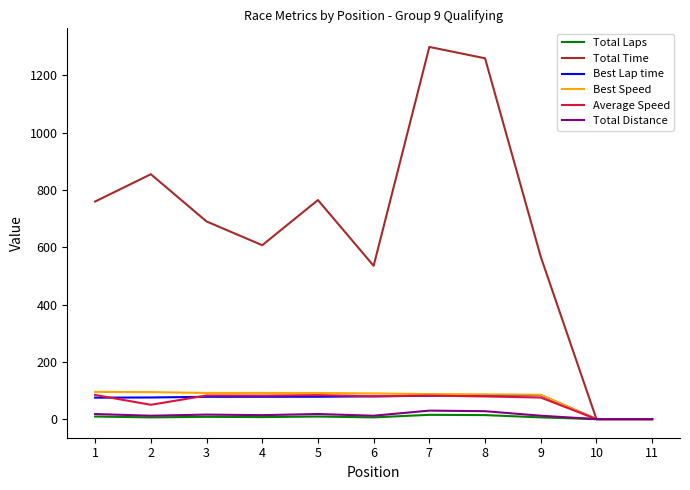

What is the total value across all series at 6?

802.0